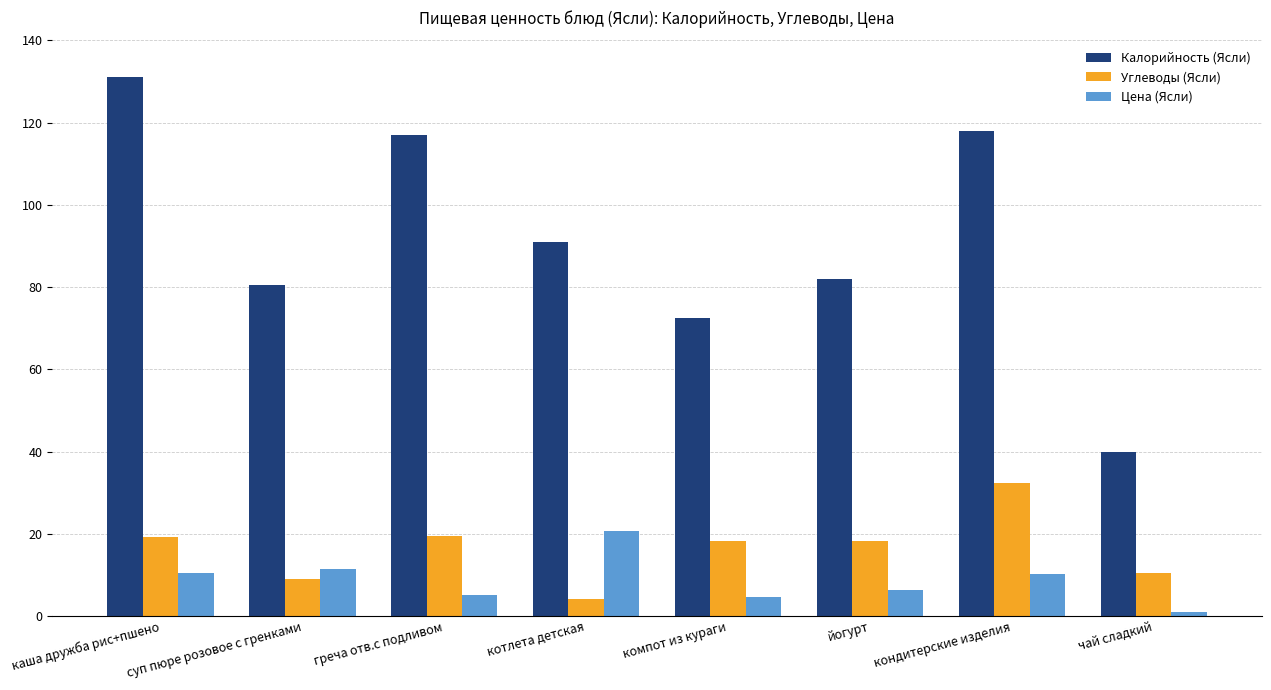

What are all the series names shown in the legend?

Калорийность (Ясли), Углеводы (Ясли), Цена (Ясли)